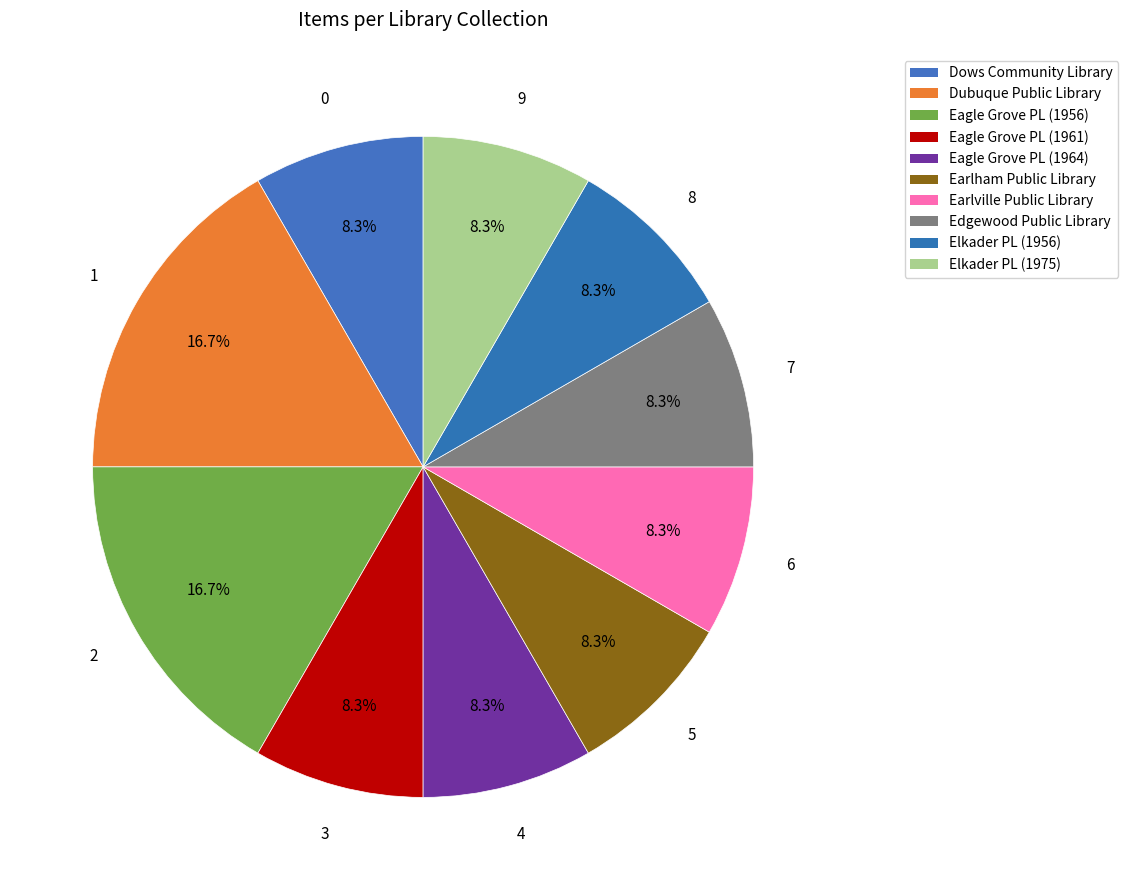

Is there any slice that represents more than half of the pie?

No